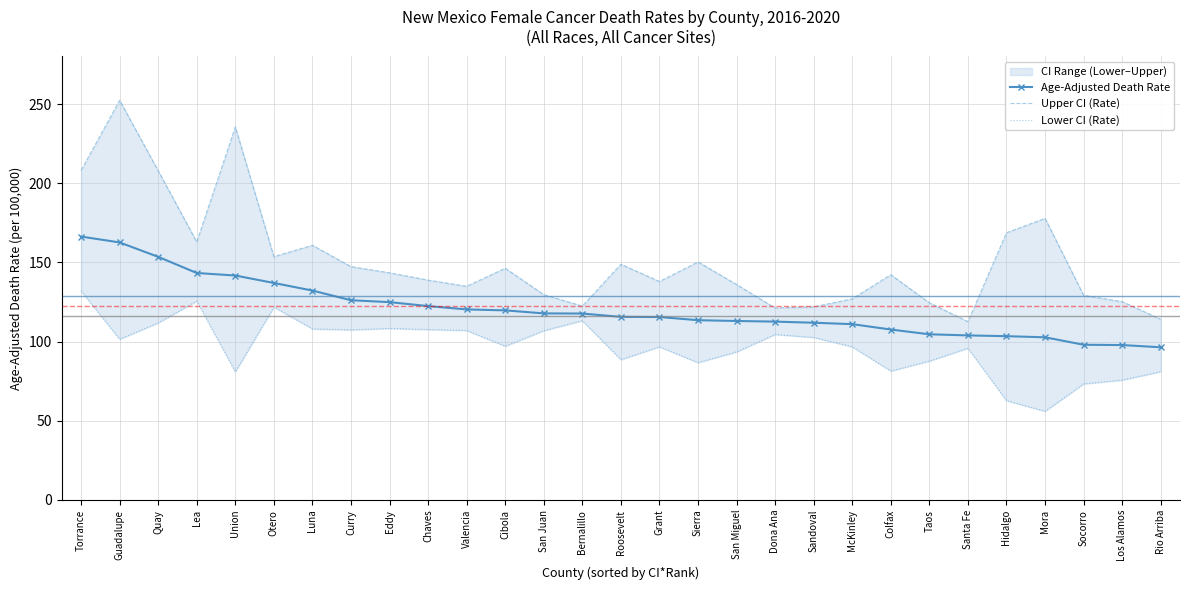

How many values in the Age-Adjusted Death Rate series are below 115?

13